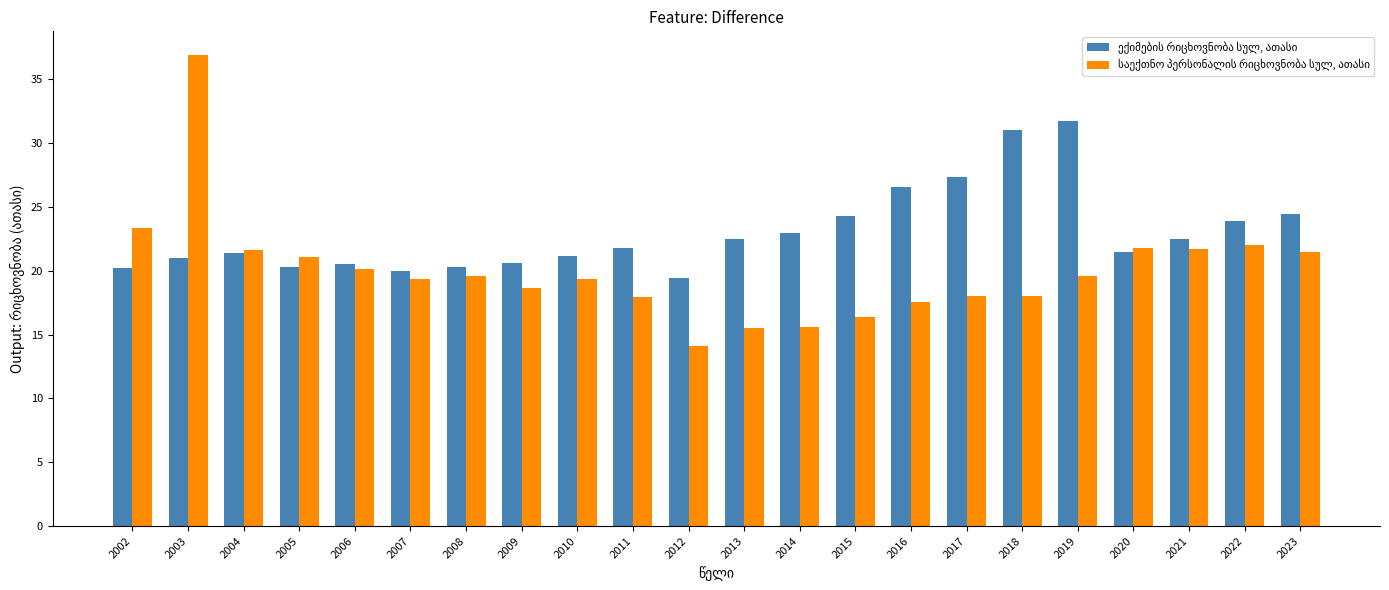

What is the smallest value displayed?

14.1